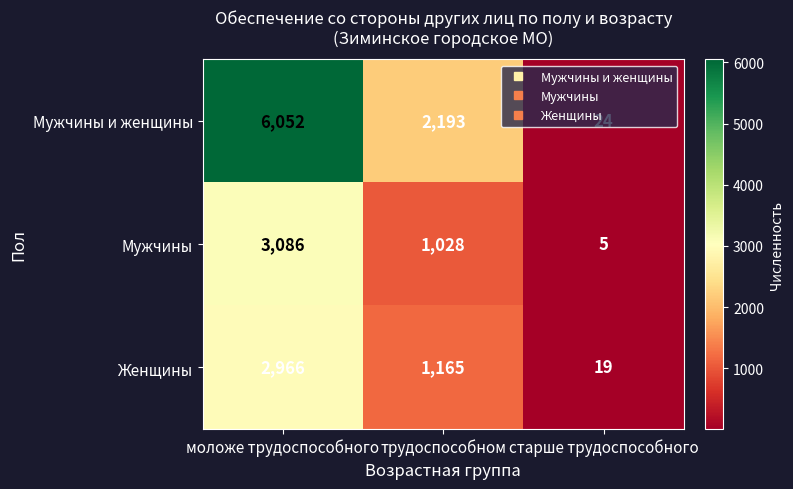

Which category has the highest value in the Женщины series?

моложе трудоспособного